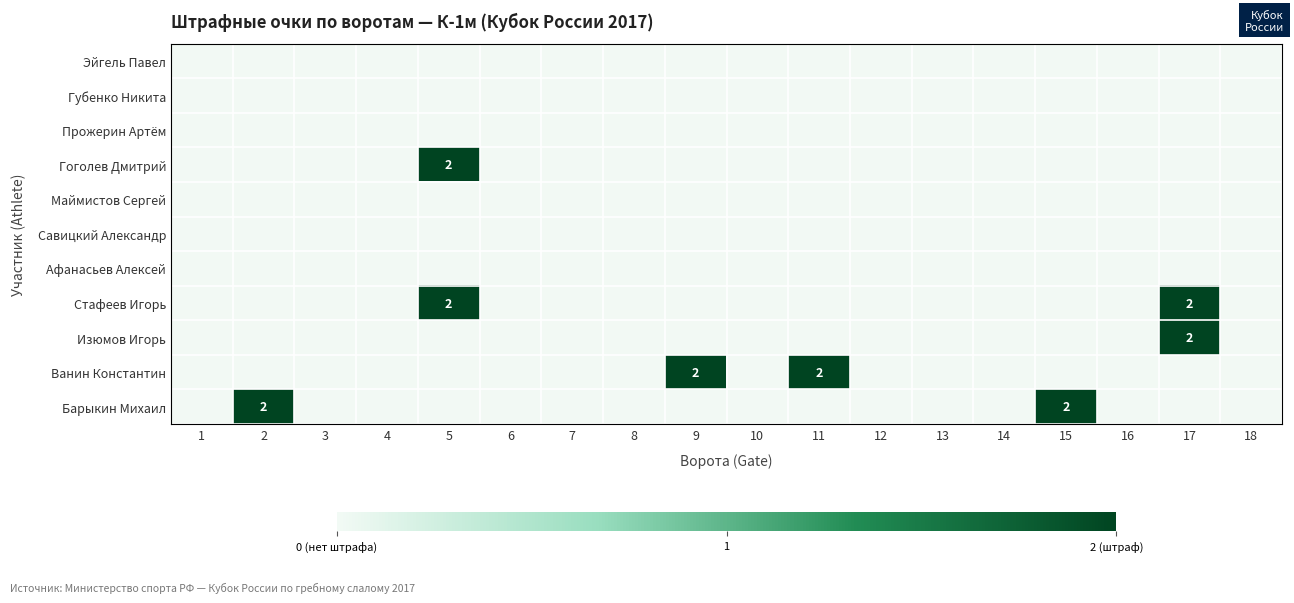

List the labels in order of Савицкий Александр value, largest first.

1, 2, 3, 4, 5, 6, 7, 8, 9, 10, 11, 12, 13, 14, 15, 16, 17, 18